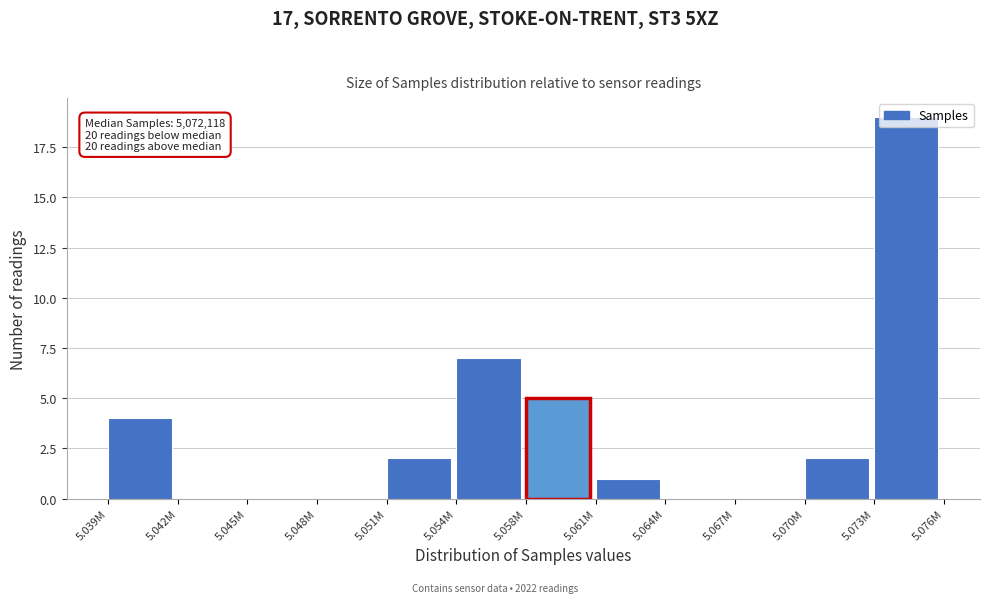

What is the change in value from 5.067M to 5.070M?

+2